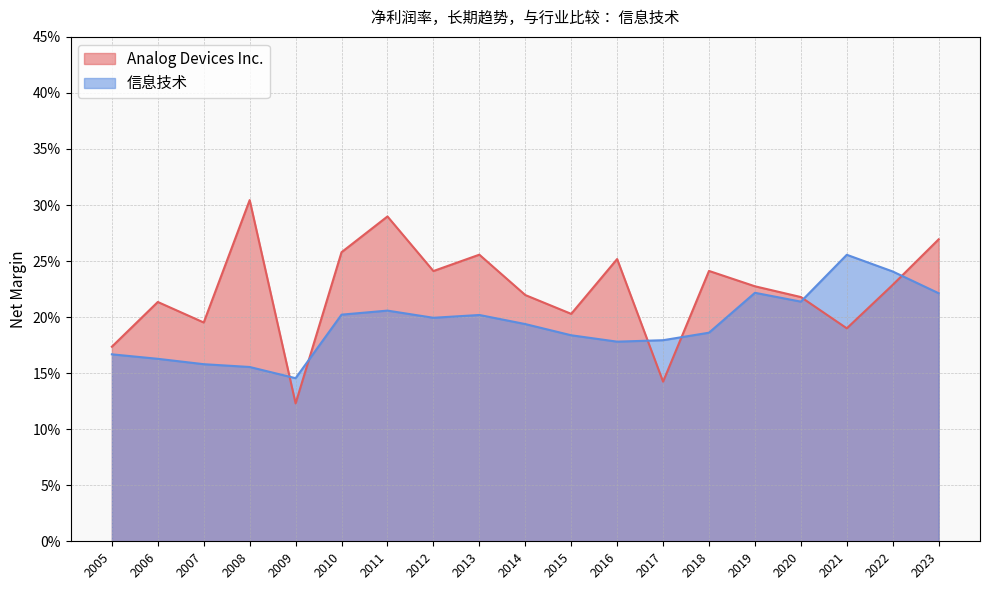

Which series has the largest total across all categories?

Analog Devices Inc.